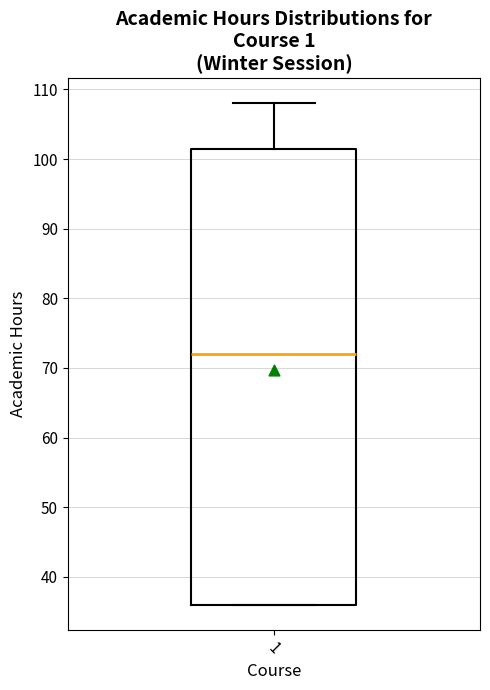

Read this box plot against the y-axis: the position of the median line, the range covered by the box, and the ends of both whiskers. The values are not printed on the chart, so give them approximately, as read against the axis.

median 72, box 36 to 102, whiskers 36 to 108